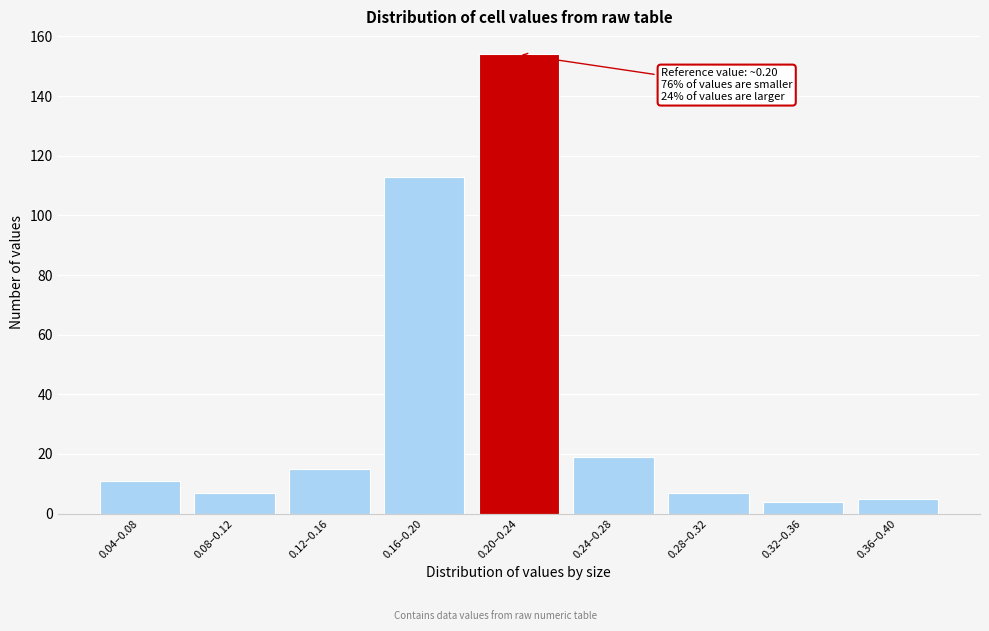

Reading left to right, extract all data points from this chart.

11	7	15	113	154	19	7	4	5